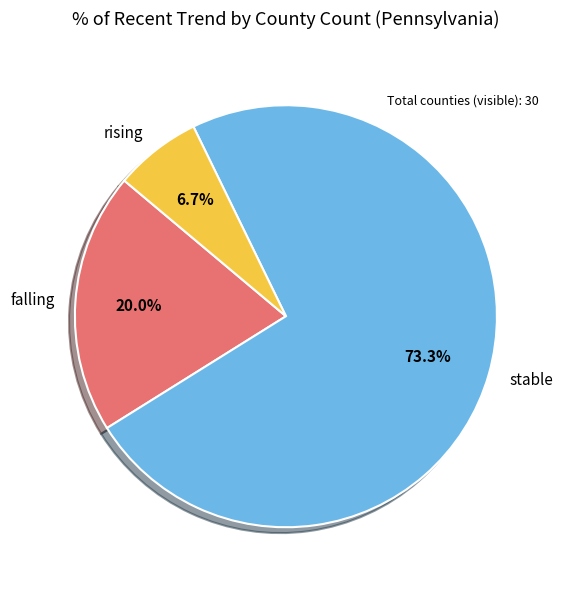

What is the majority slice?

stable